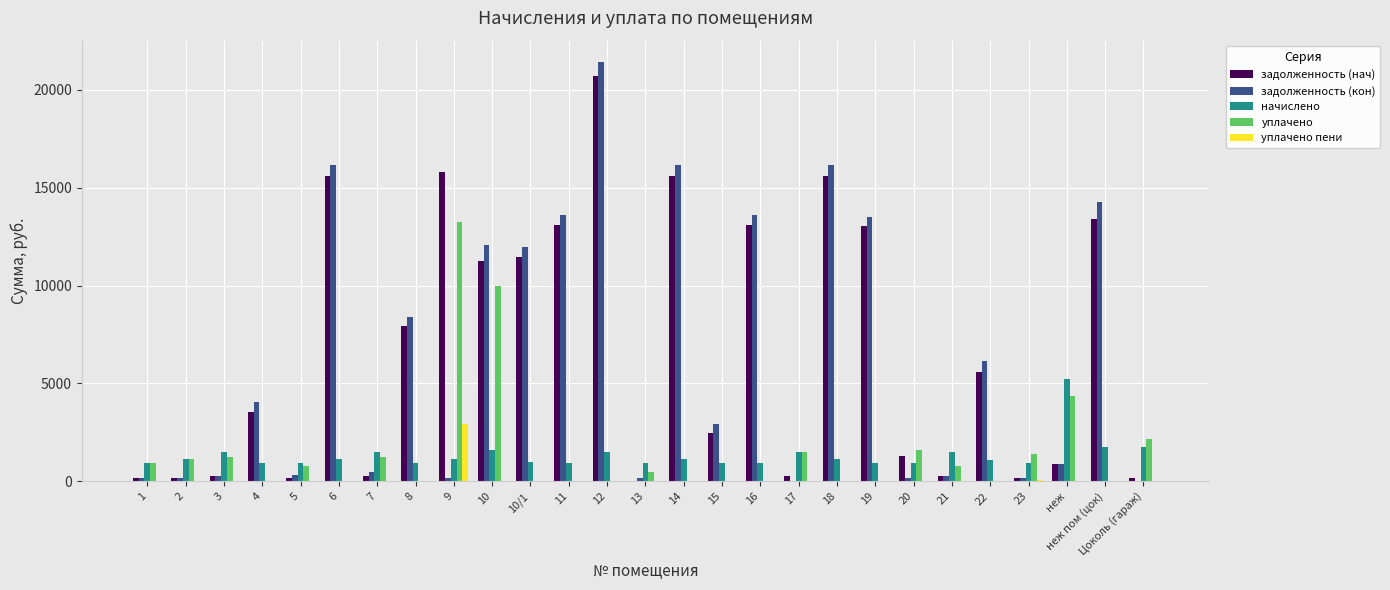

Is it true that задолженность (нач) equals -8177.3 at 13?

False